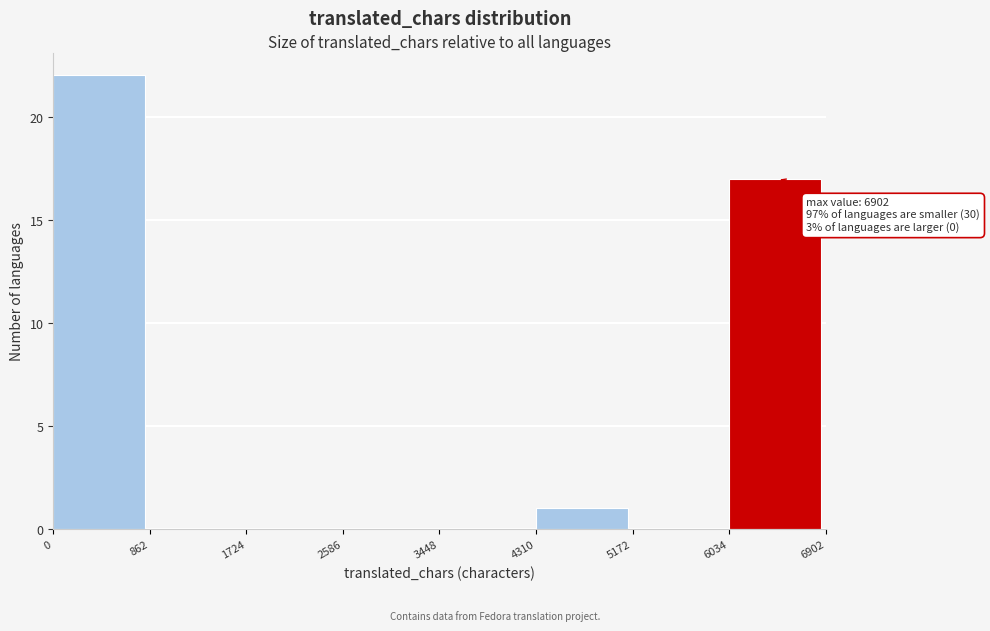

Which range on the x-axis has the tallest bar?

0 to 862